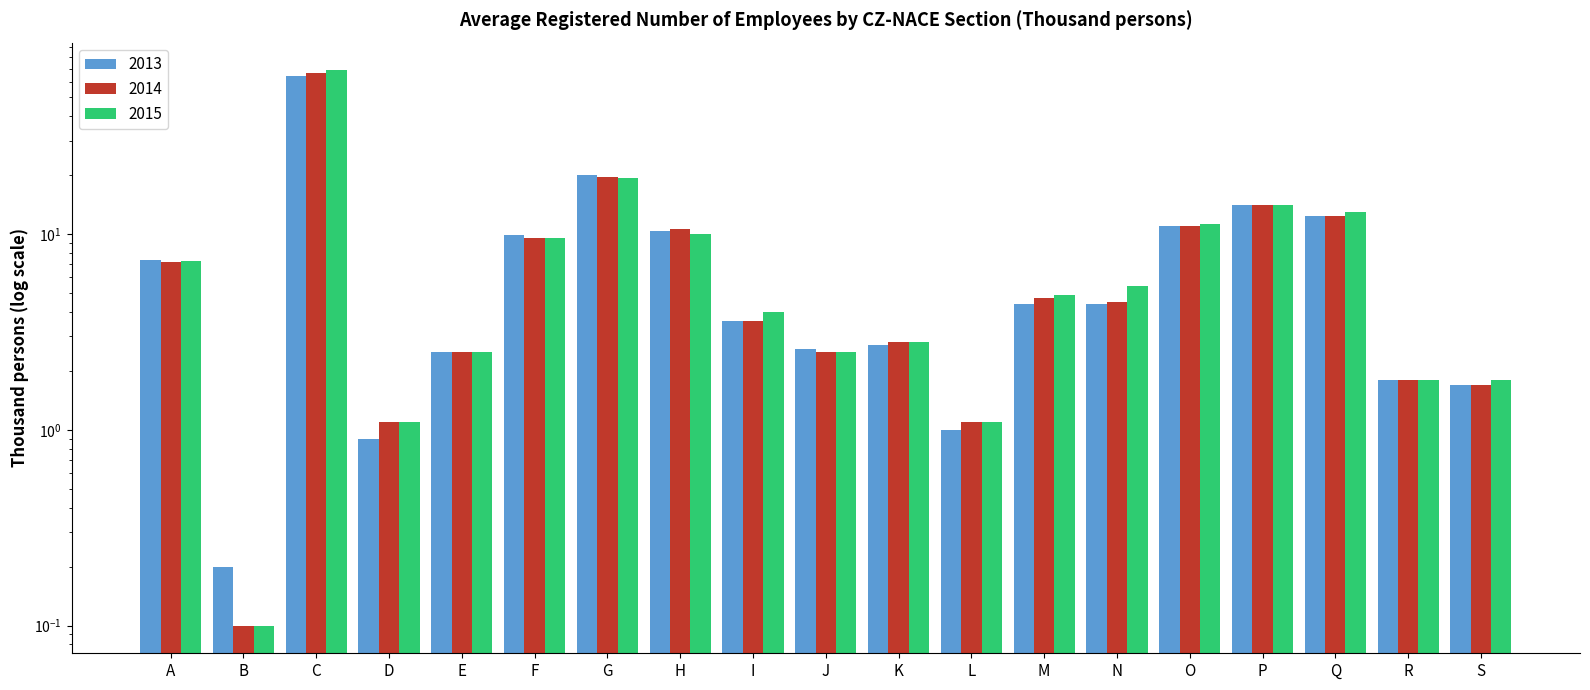

How many bars are there in each group?

3